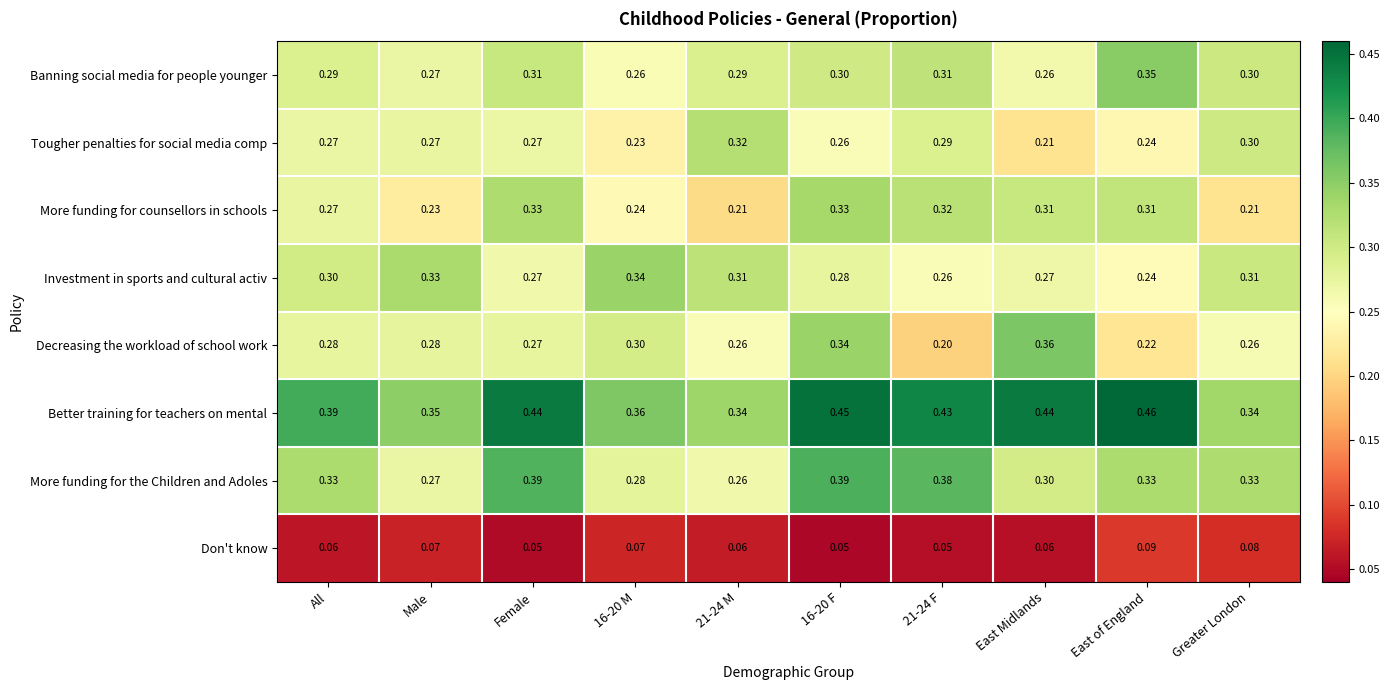

Between East Midlands and East of England, which series saw the biggest shift?

Decreasing the workload of school work